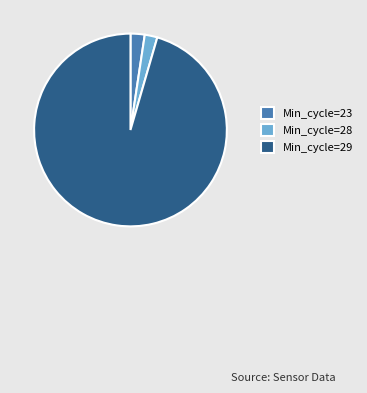

Do Min_cycle=29 and Min_cycle=23 together represent more than half of the pie?

Yes